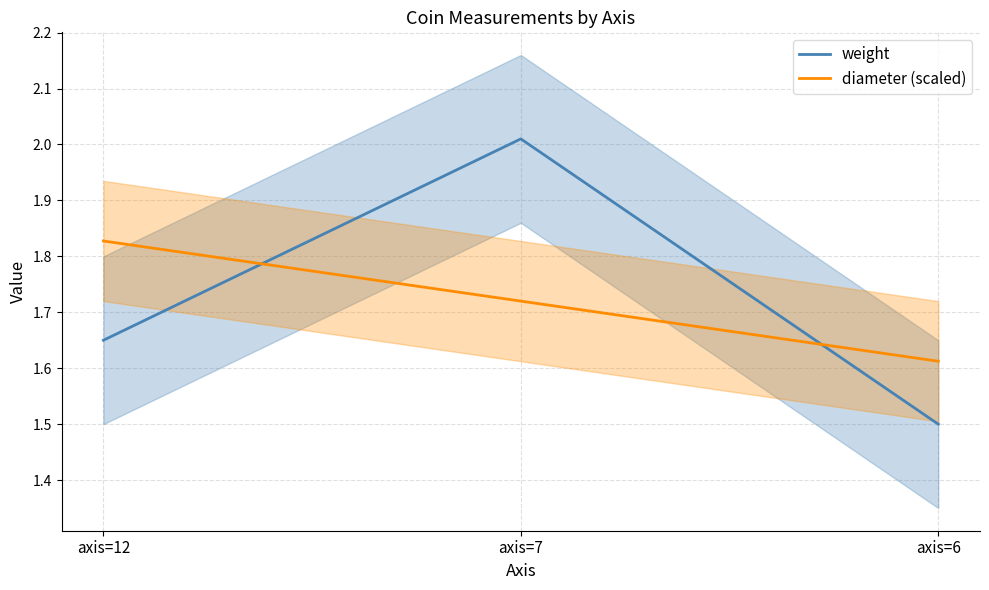

How many categories are shown in the chart?

3